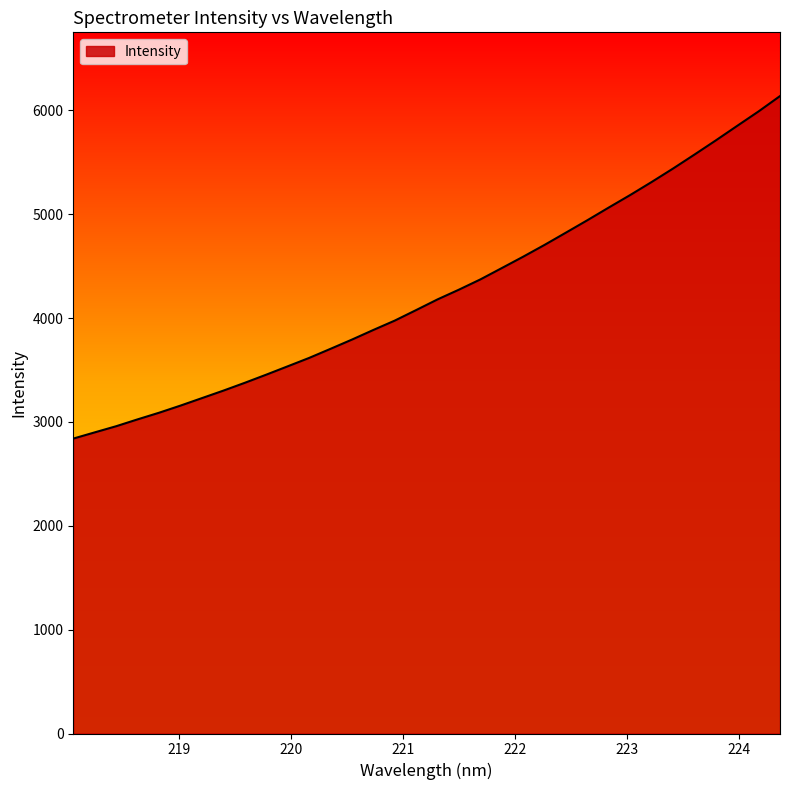

What is the difference between the maximum and minimum values?

3298.1